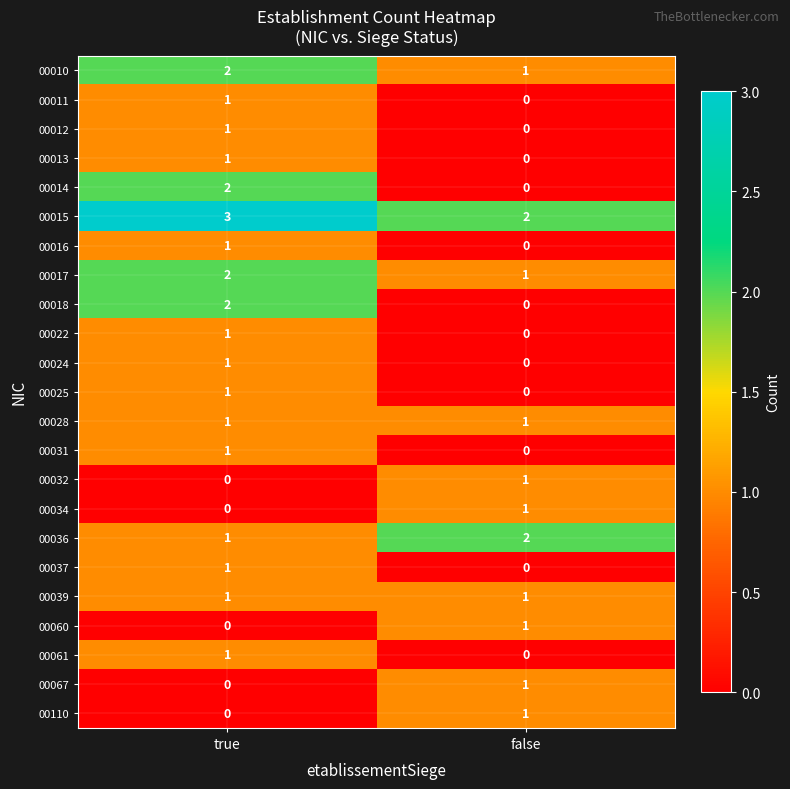

Where is 00025 nearest to the value 0?

false